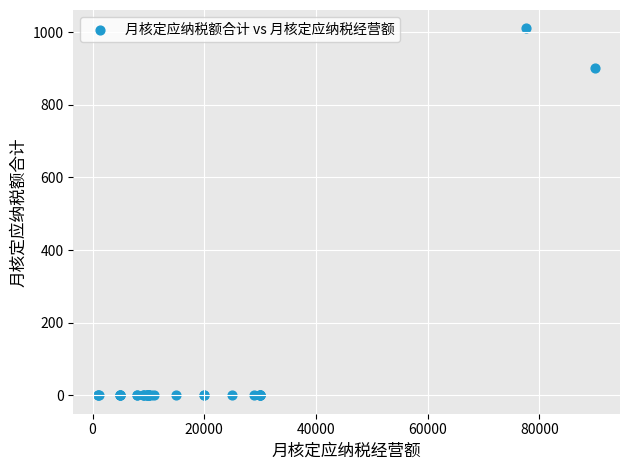

What Y value in the scatter plot is closest to 505?

900.0